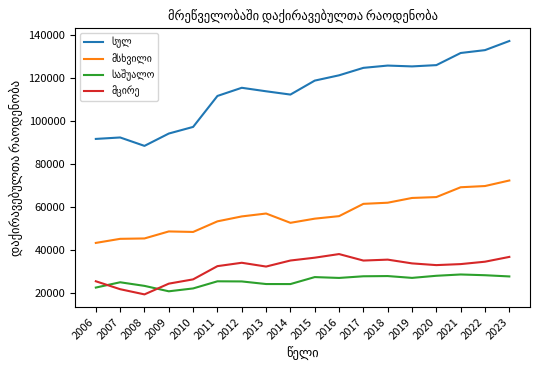

What is the difference between the highest and lowest values at 2012?

89851